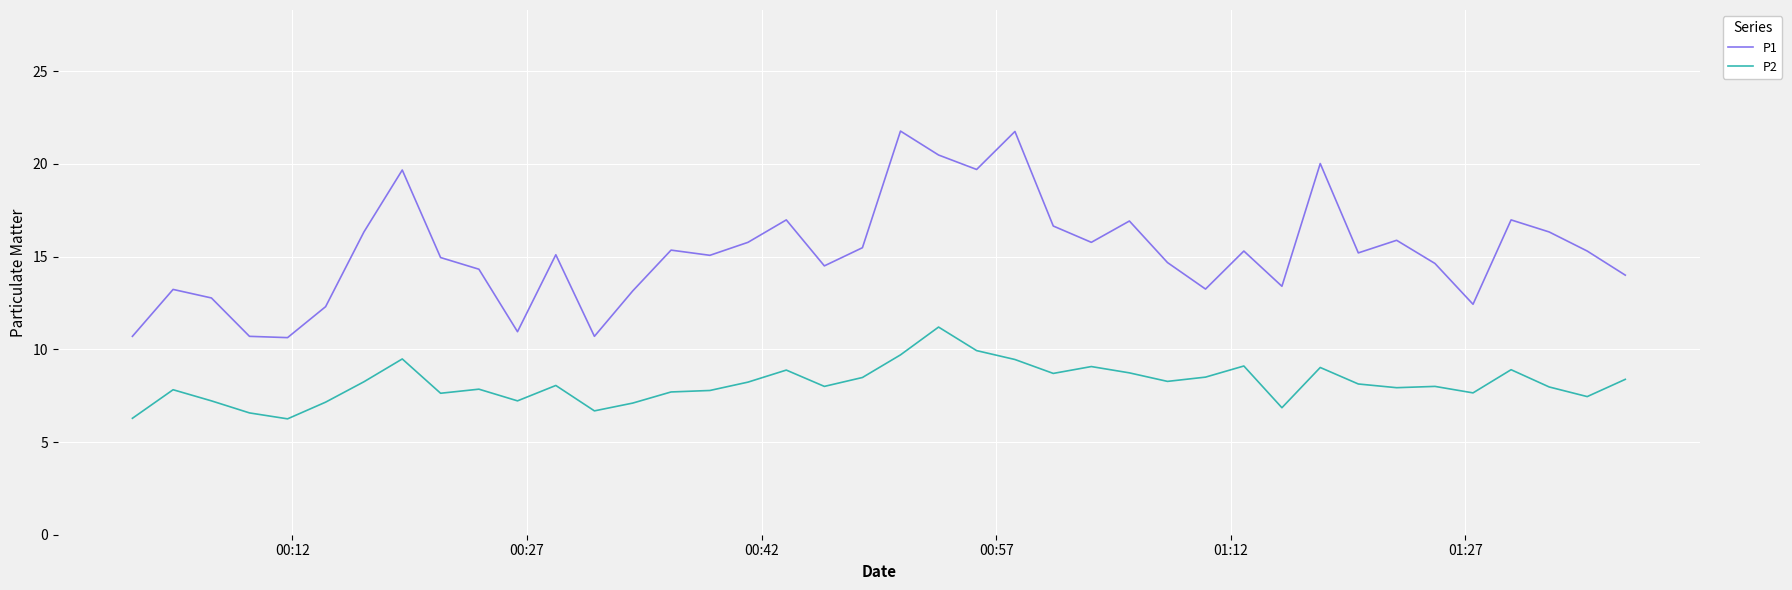

True or false: P1 and P2 intersect in this chart.

False